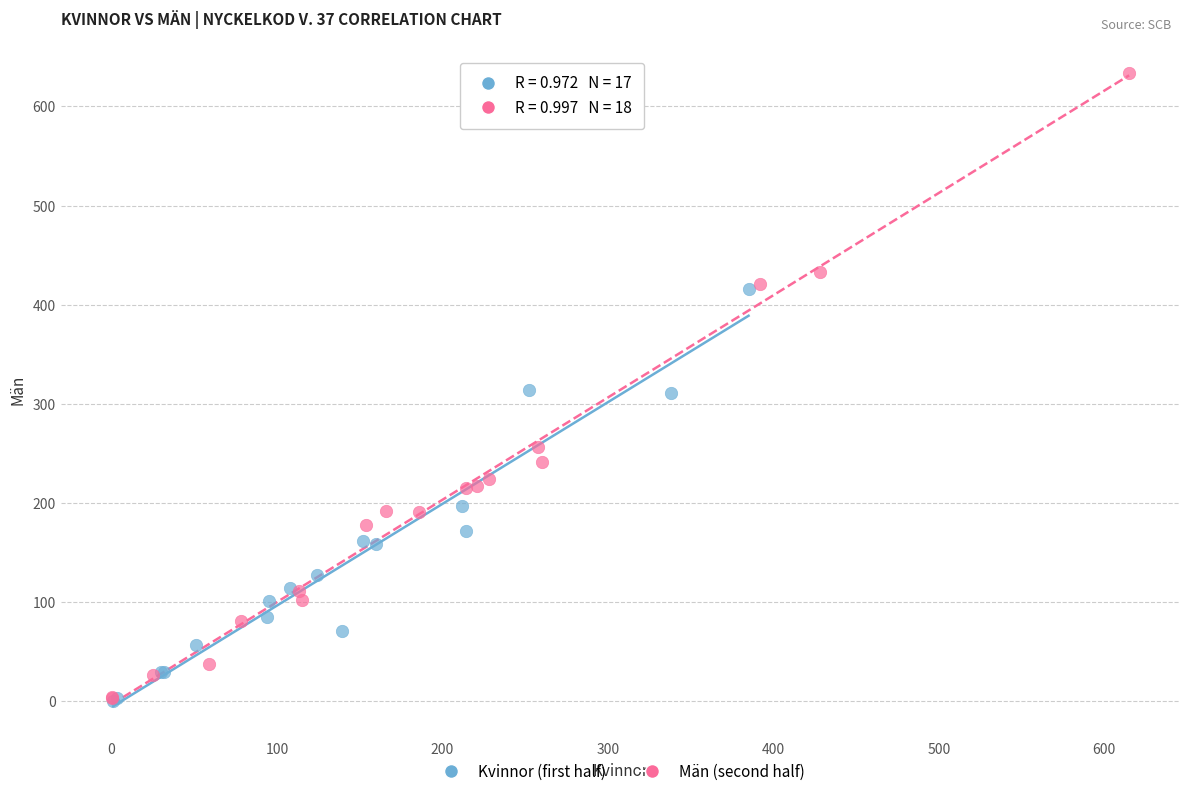

Which series reaches the maximum Y coordinate?

Män (second half)